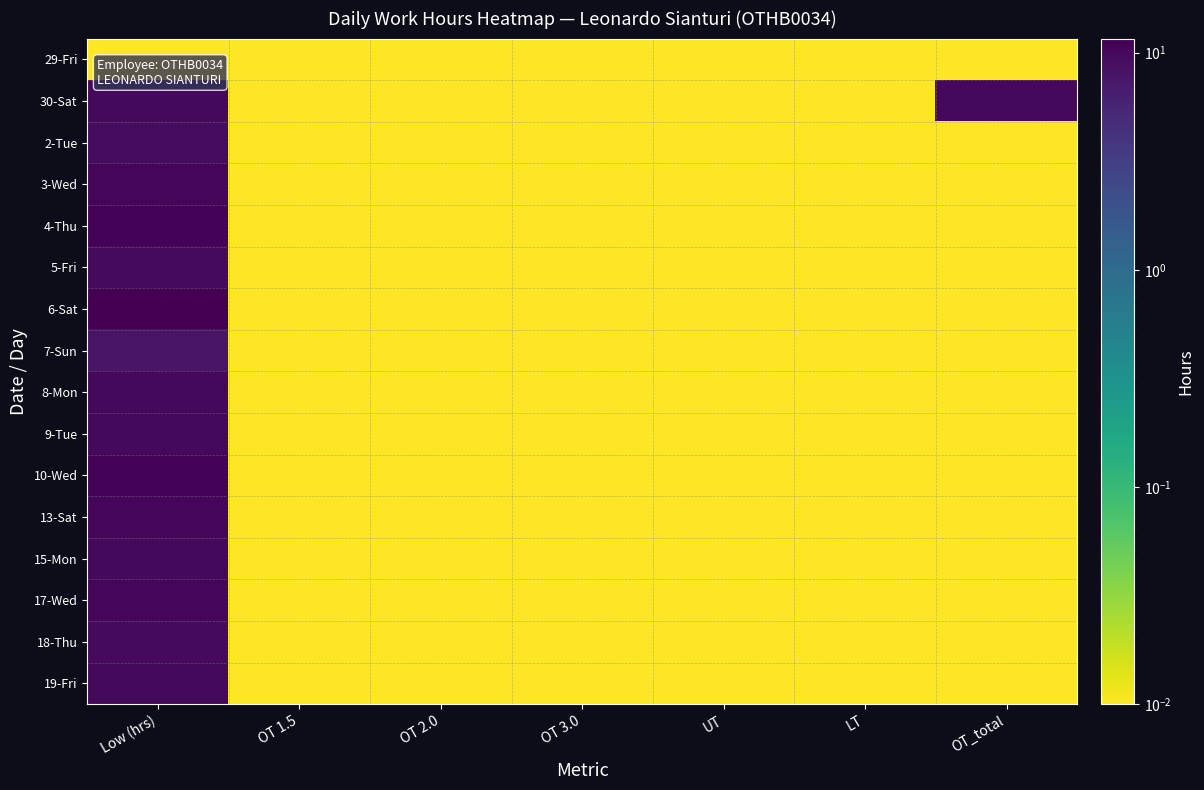

At which category does the chart reach its minimum across all series?

Low (hrs)